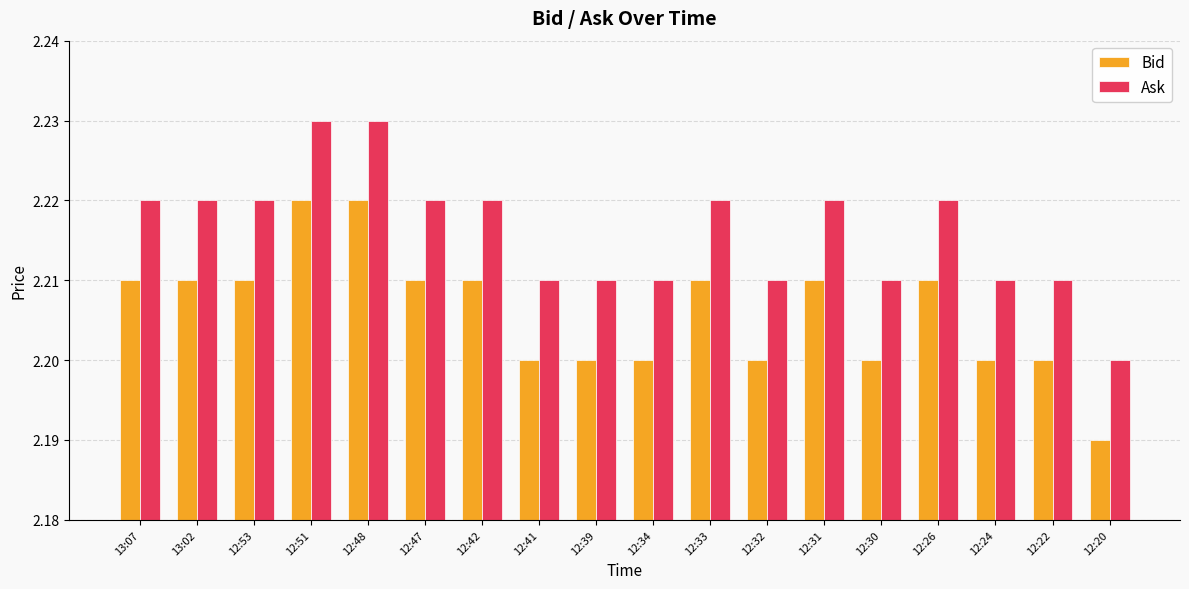

How many bars are there in each group?

2